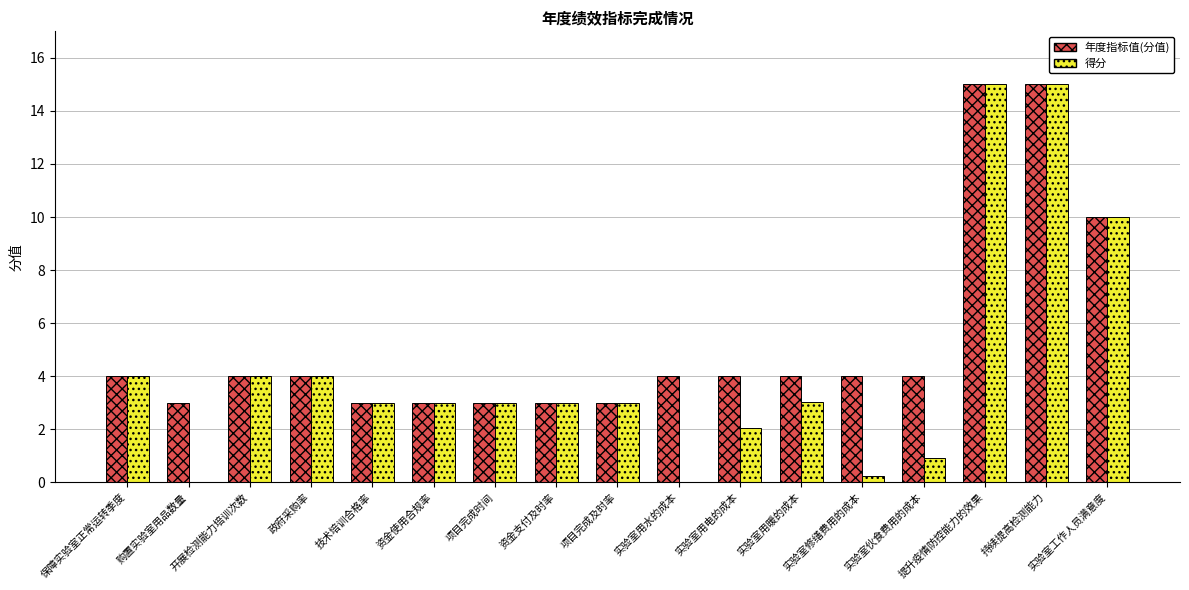

What is the highest value of the 年度指标值(分值) series?

15.0